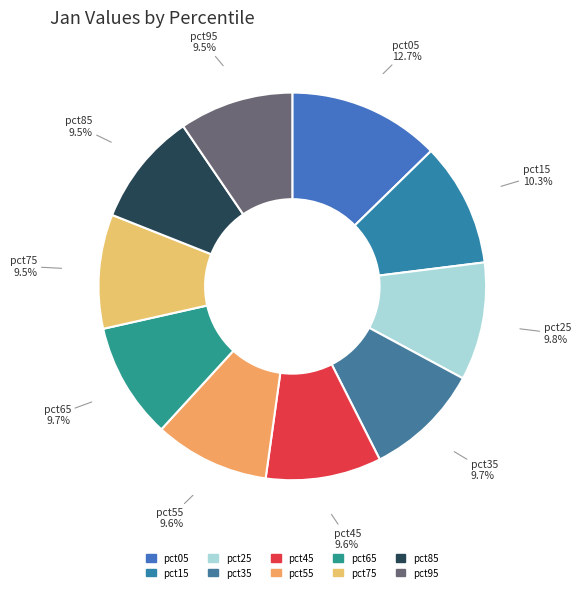

Does any single category account for the majority?

No